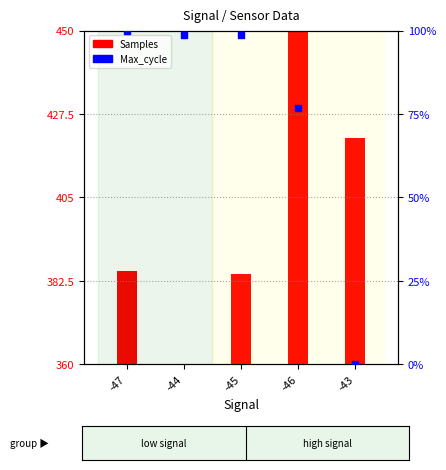

Which series contains the highest Y value?

Max_cycle